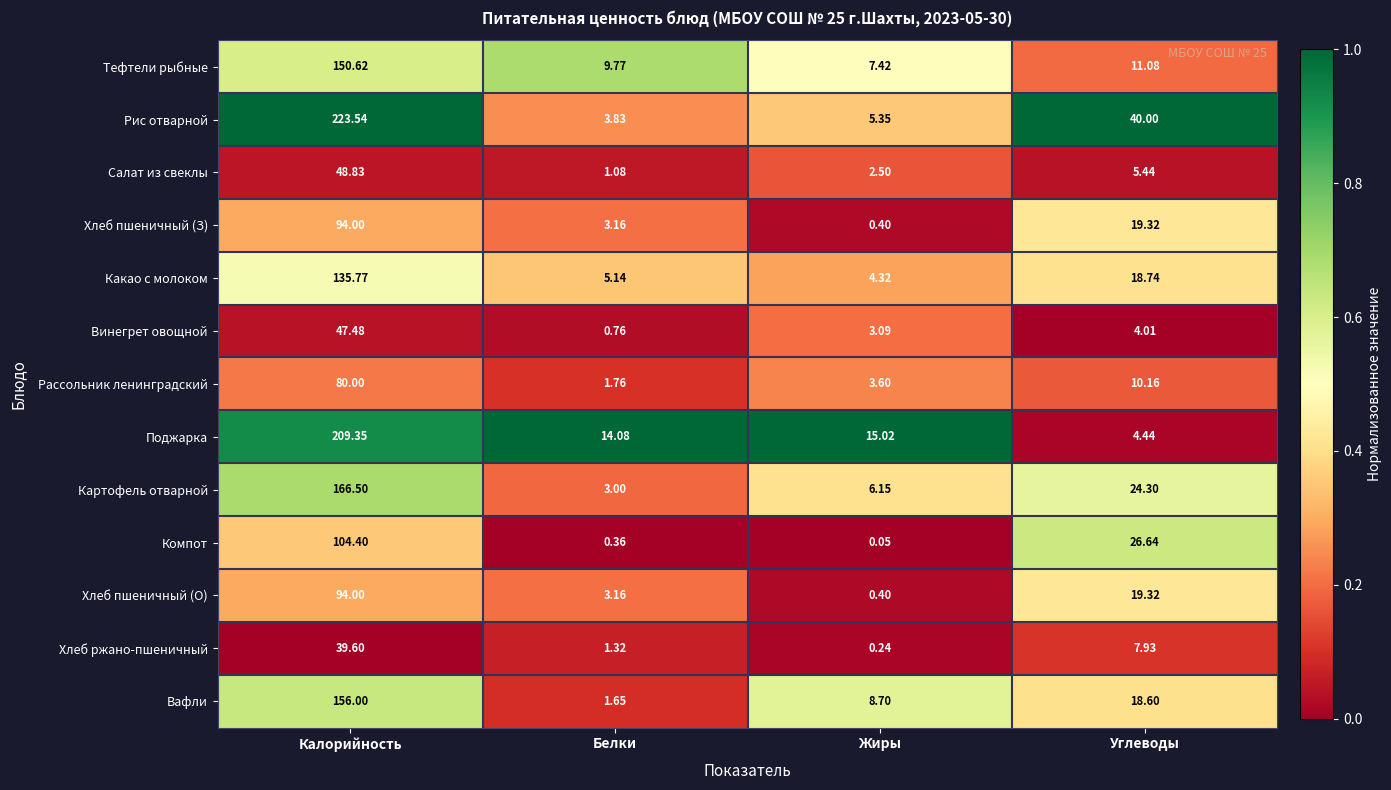

At how many categories does at least one series exceed 0?

4